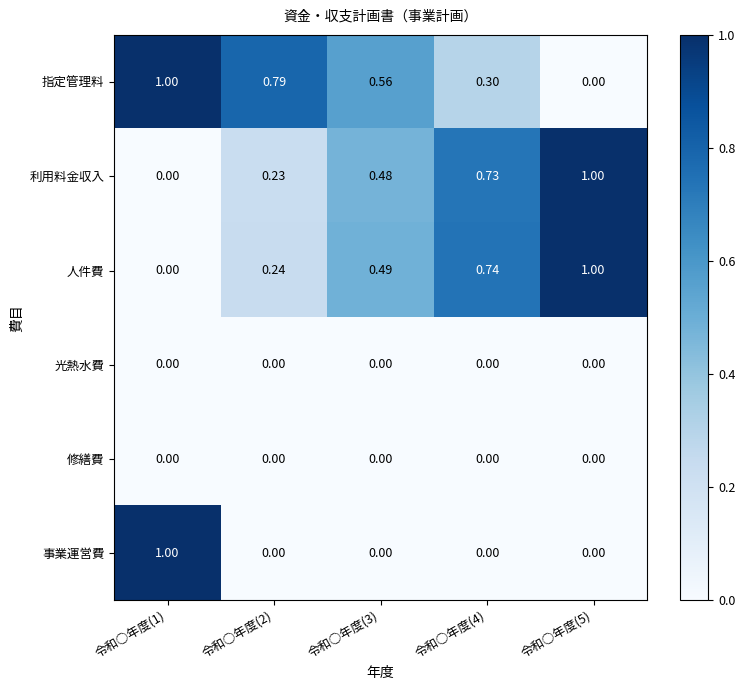

Is the value of 指定管理料 at 令和○年度(1) greater than the value of 人件費 at 令和○年度(4)?

Yes